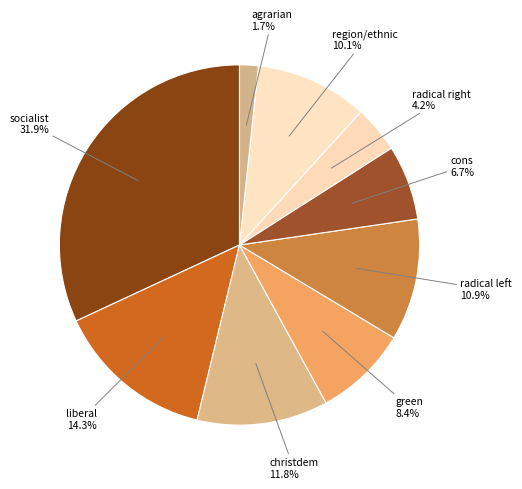

Between agrarian and region/ethnic, which is larger?

region/ethnic